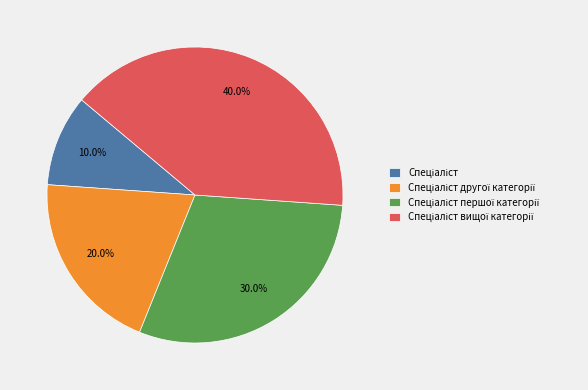

Is there any slice that represents more than half of the pie?

No